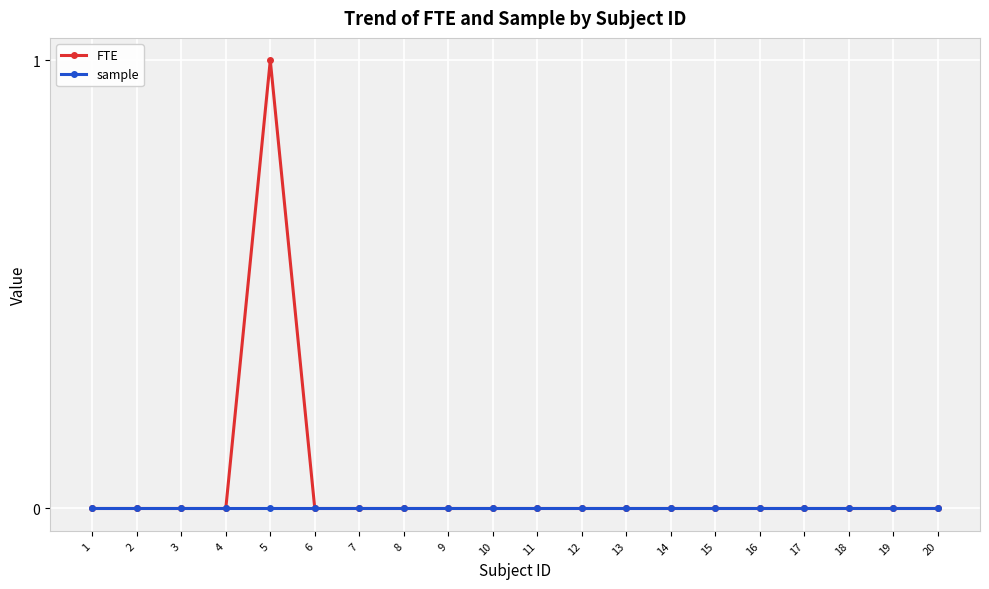

Rank the series by their average value, from highest to lowest.

FTE, sample